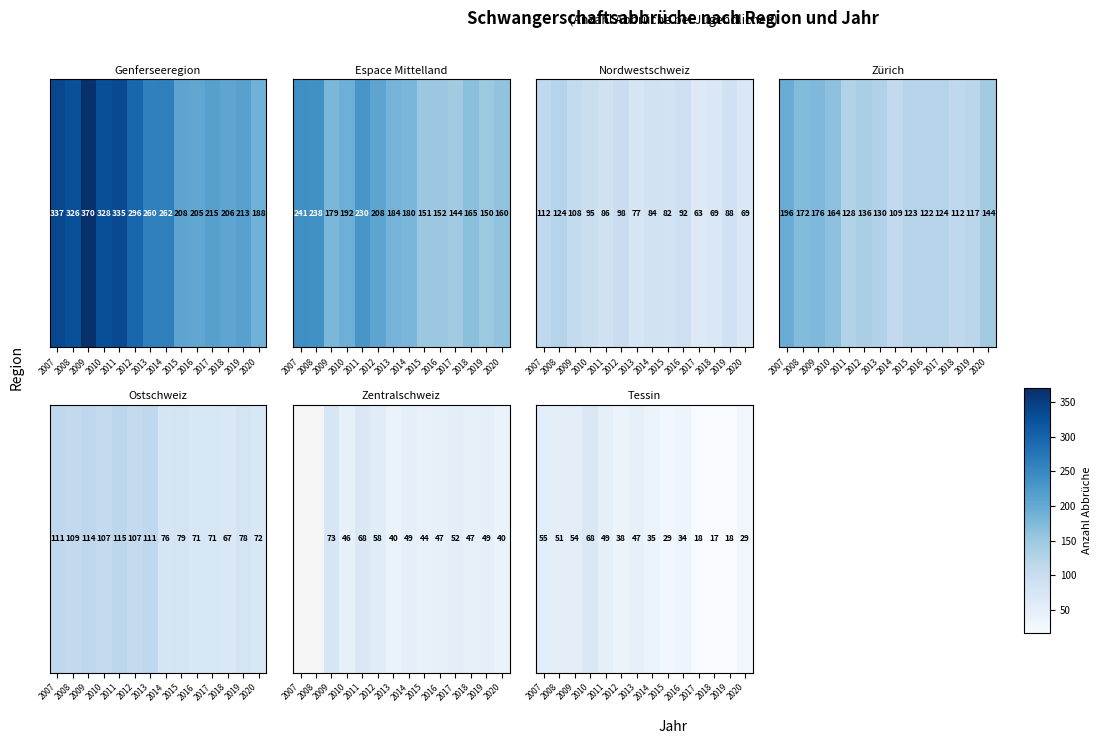

Which label corresponds to the largest value in the chart?

2010